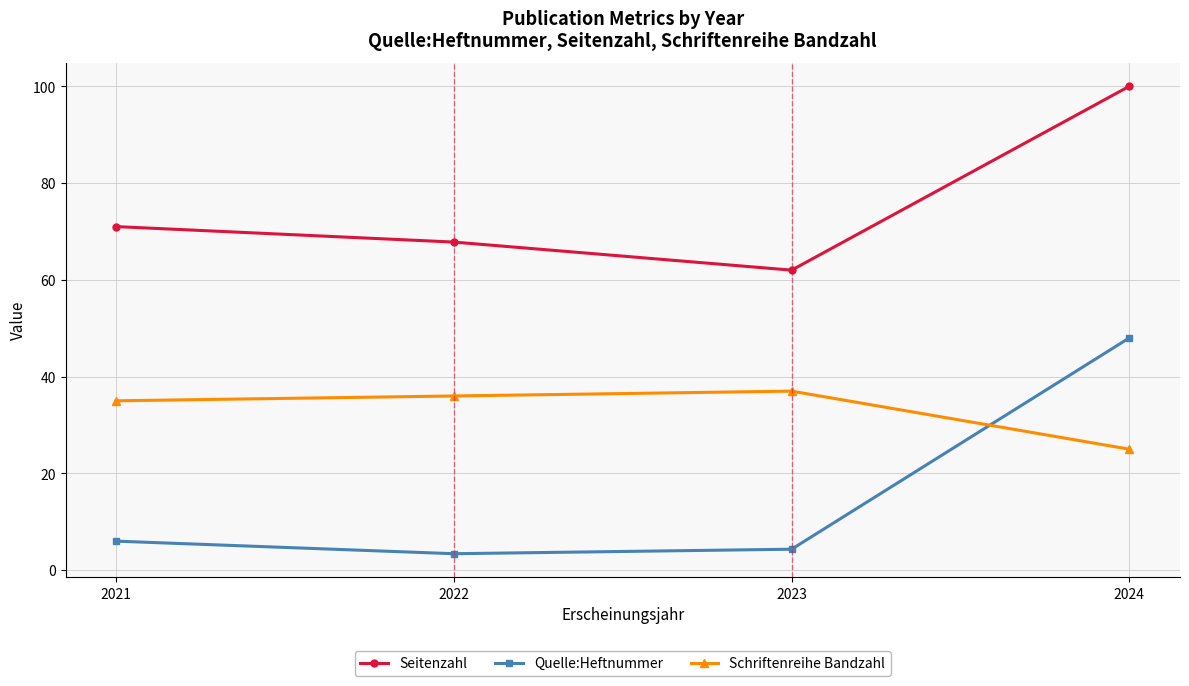

Which category has the lowest value in the Schriftenreihe Bandzahl series?

2024